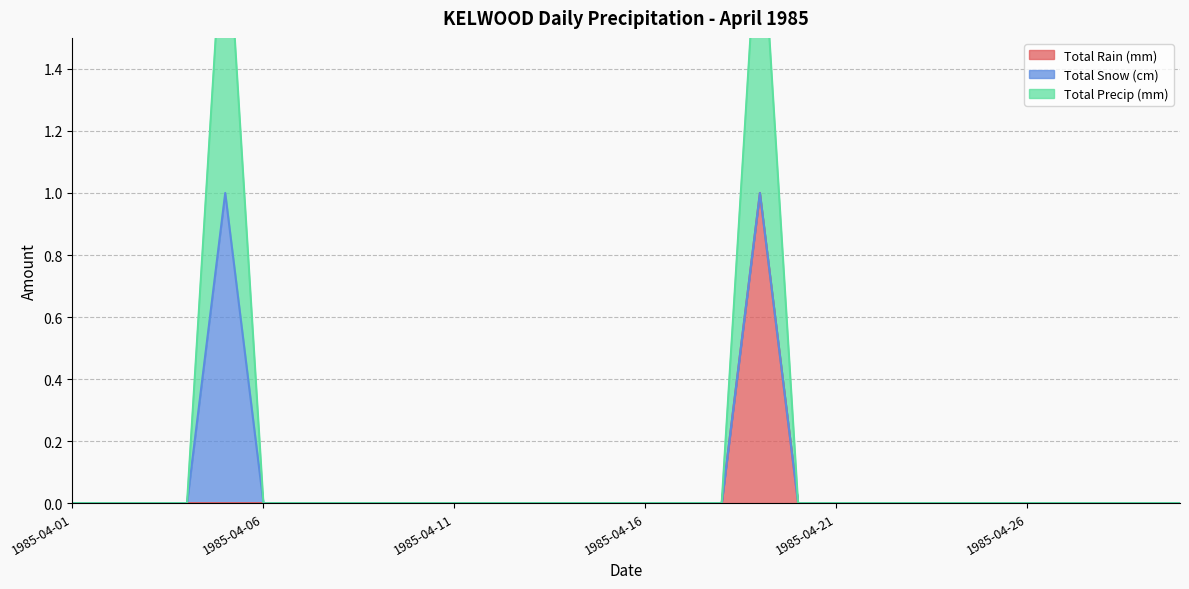

The Total Precip (mm) series shows 0 at 1985-04-10. True or false?

False